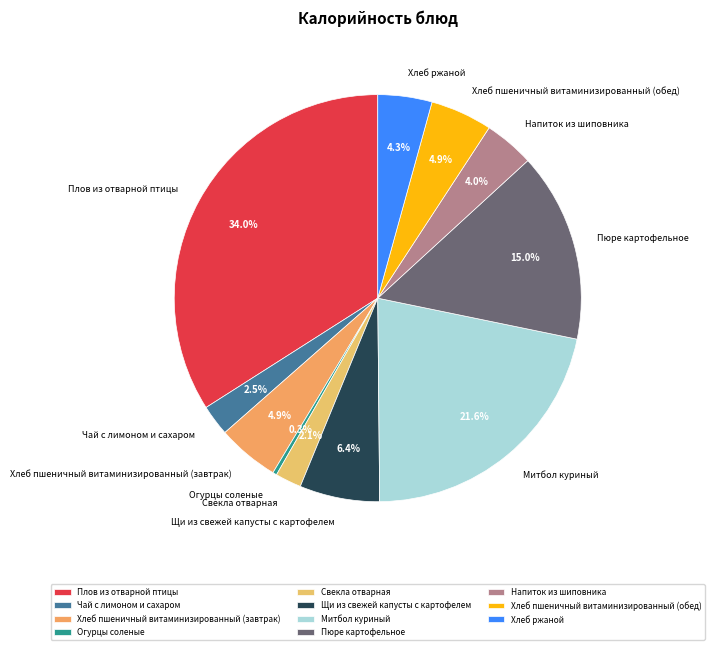

Does Чай с лимоном и сахаром represent more than half of the total?

No